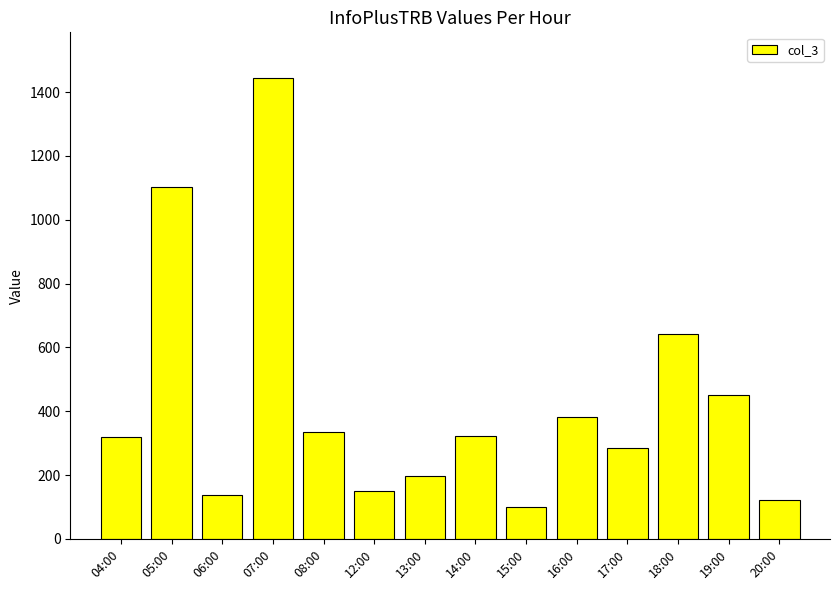

The value at 04:00 is 422. True or false?

False